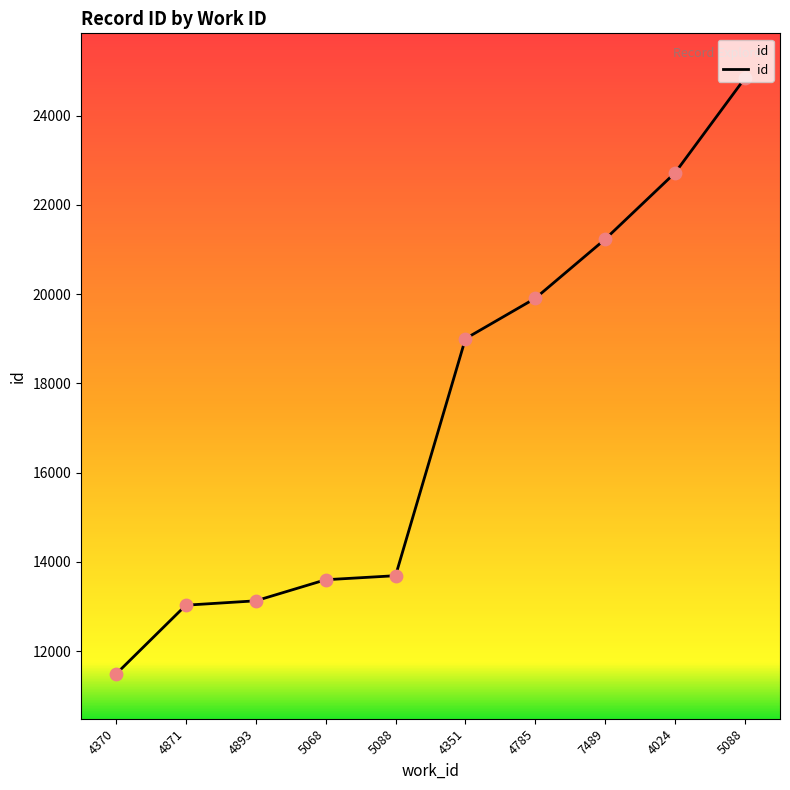

Which has a higher value, 4893 or 5068?

5068